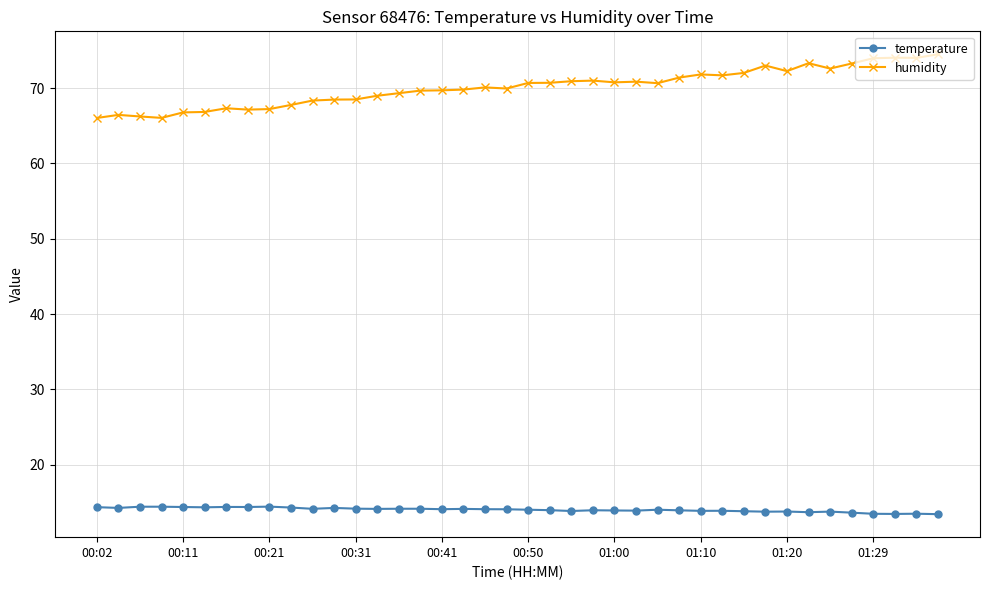

List the series in order of their overall mean, highest first.

humidity, temperature